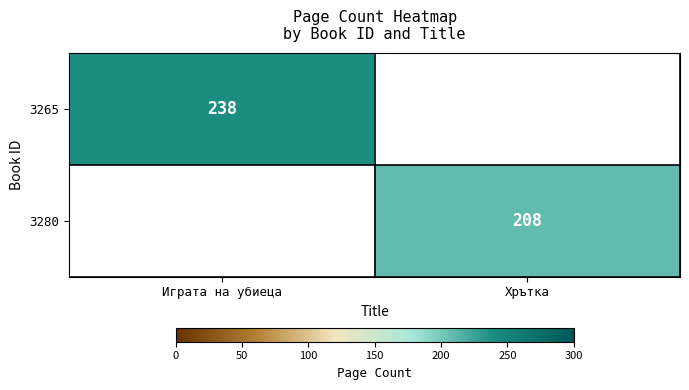

The 3265 series shows 118 at Играта на убиеца. True or false?

False